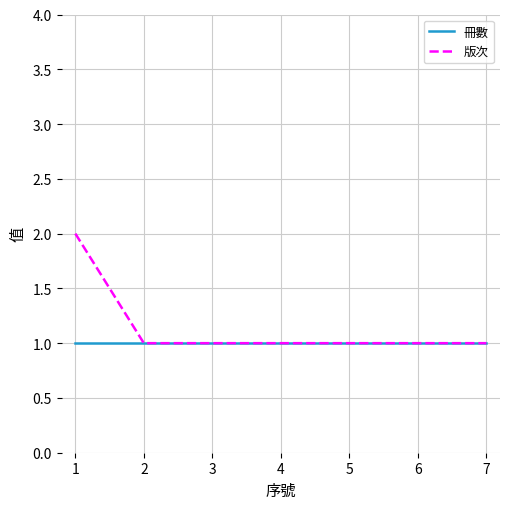

Which series has the largest range (max minus min)?

版次